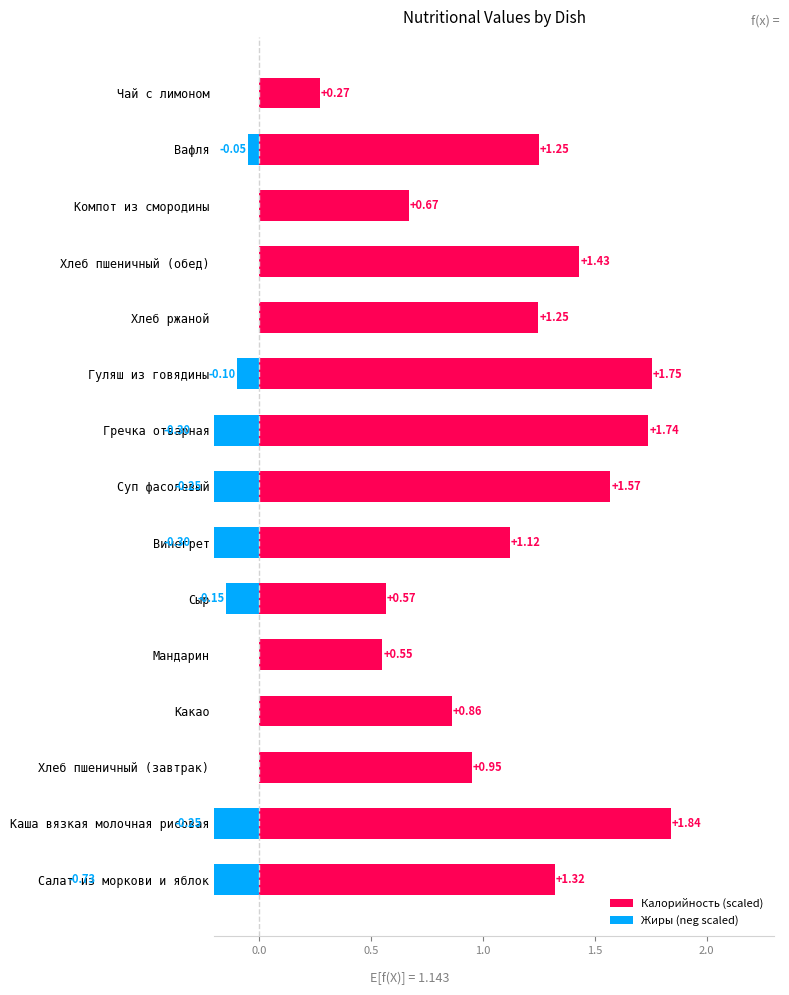

Read the Калорийность (scaled) value at Сыр.

0.6